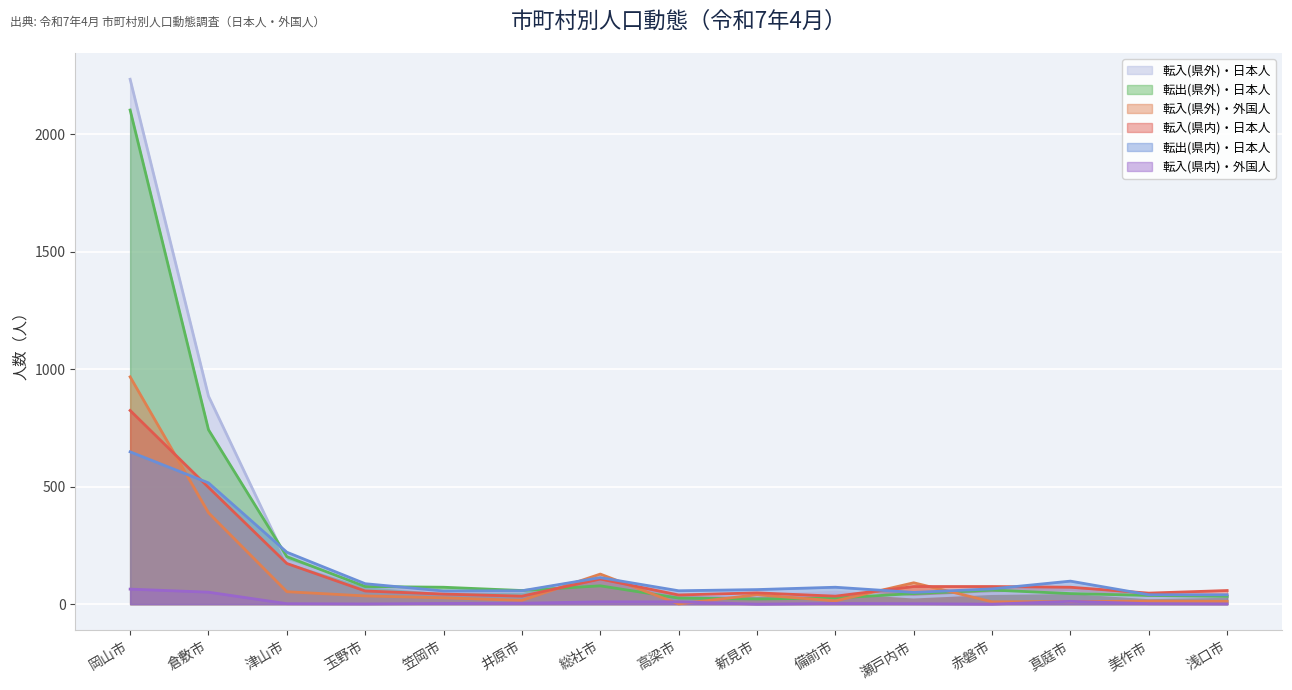

What is the total value across all series at 真庭市?

287